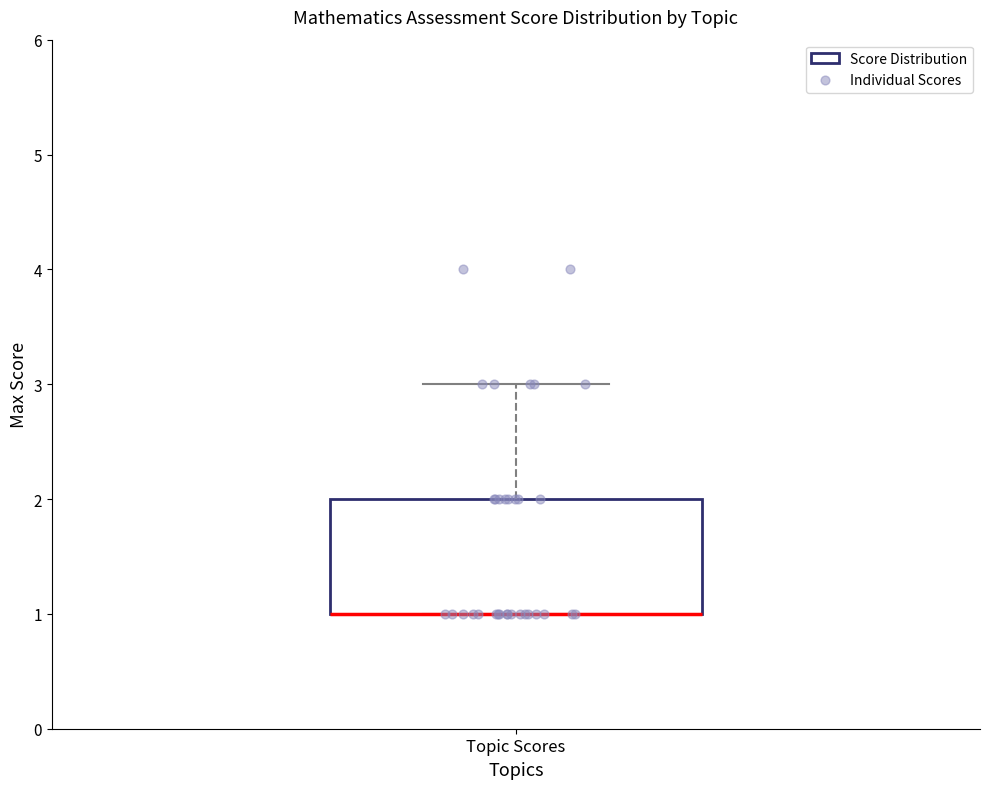

Transcribe this box plot: give where the median line is, the range the box spans, and where the two whiskers end, as read against the y-axis. The values are not printed on the chart, so give them approximately, as read against the axis.

median 1 (drawn on the box's lower edge), box 1 to 2, whiskers 1 to 3